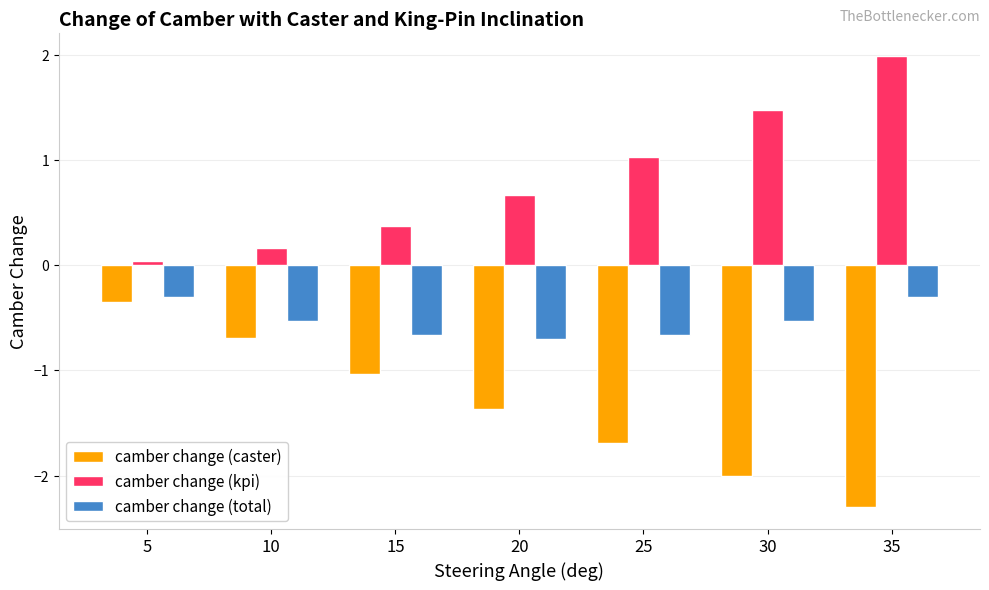

Which category has the lowest value in the camber change (total) series?

20